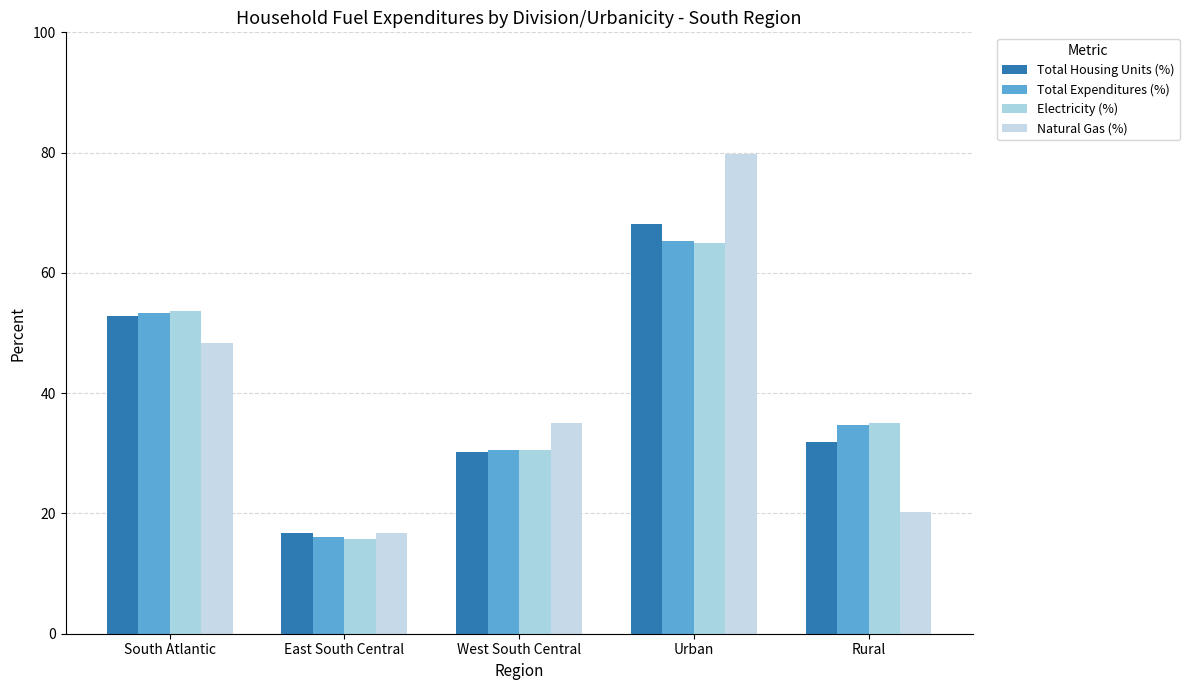

Read the Total Housing Units (%) value at Rural.

31.9